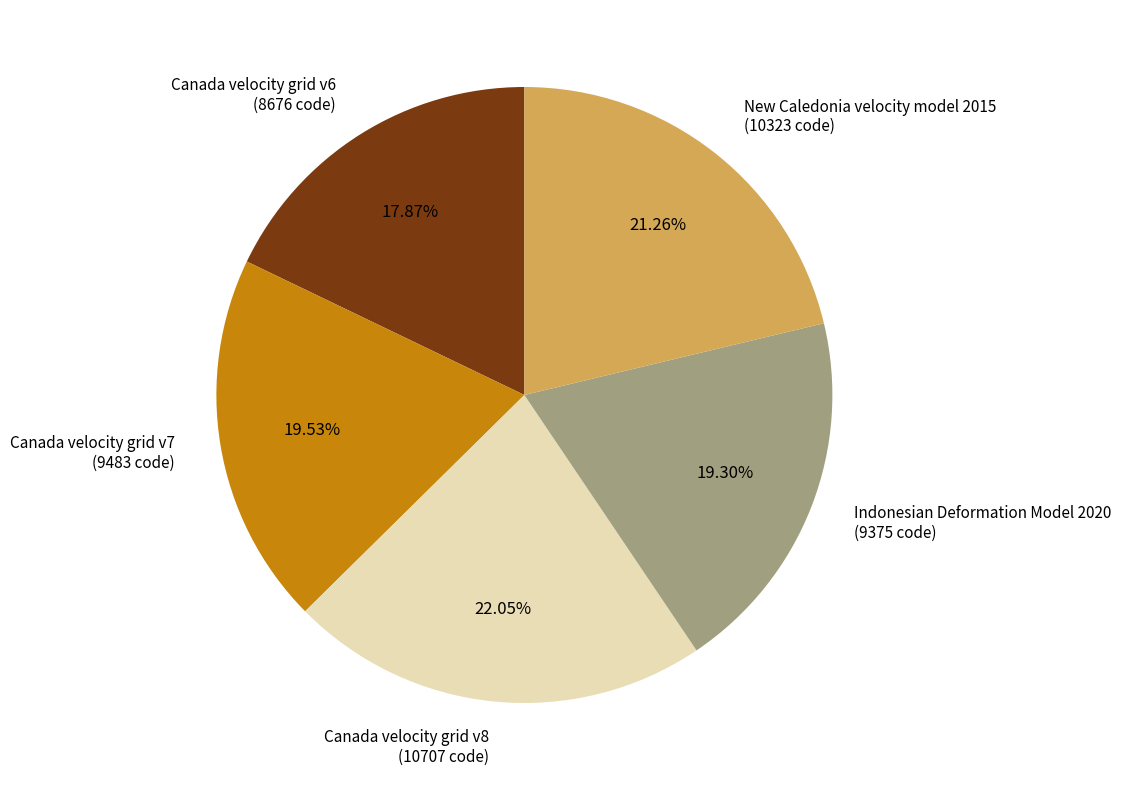

To the nearest percent, what is the difference between the largest and smallest slice percentages?

4%